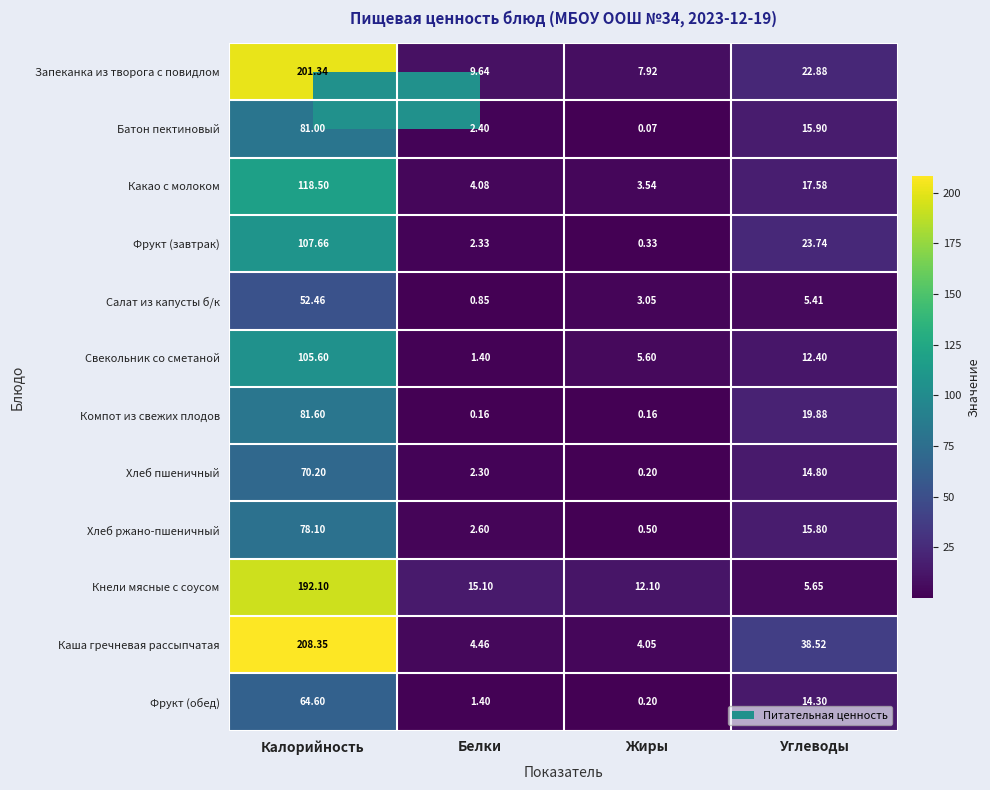

Which series has the widest spread of values?

Каша гречневая рассыпчатая